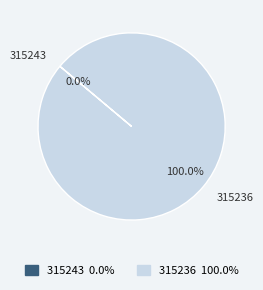

How many segments does this pie chart have?

2